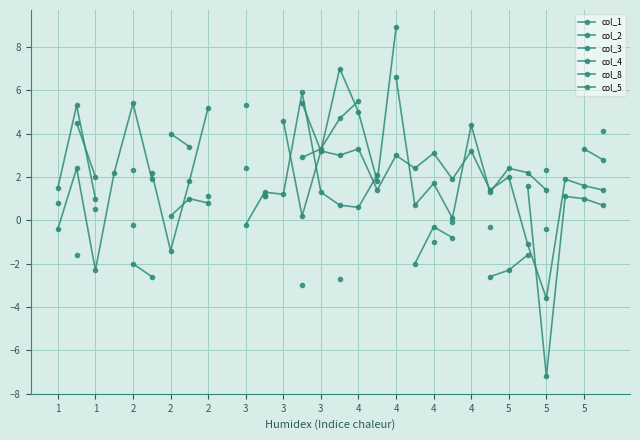

Count the number of data series in this chart.

6